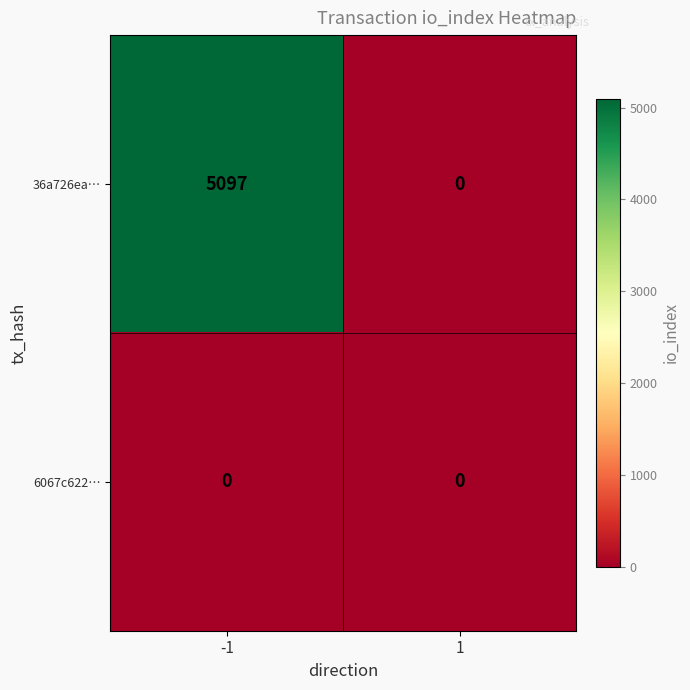

Reading left to right, transcribe all the data shown in this chart.

36a726ea…: -1=5097	1=0
6067c622…: -1=0	1=0